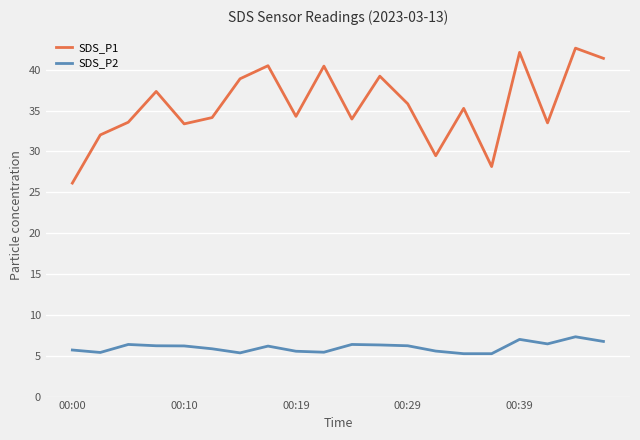

True or false: SDS_P1 has more than 1 interior local peaks.

True